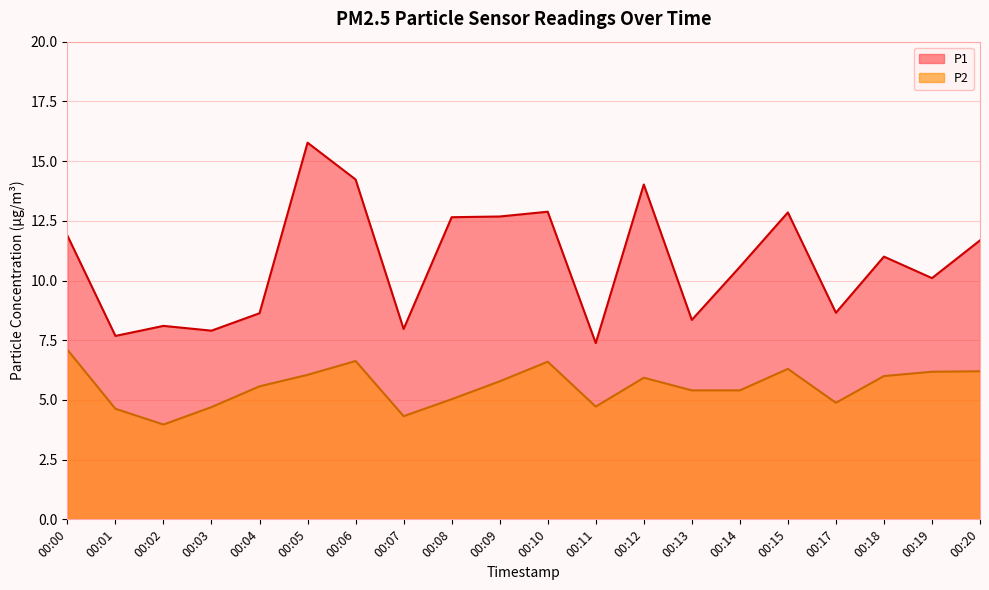

What are all the series names shown in the legend?

P1, P2